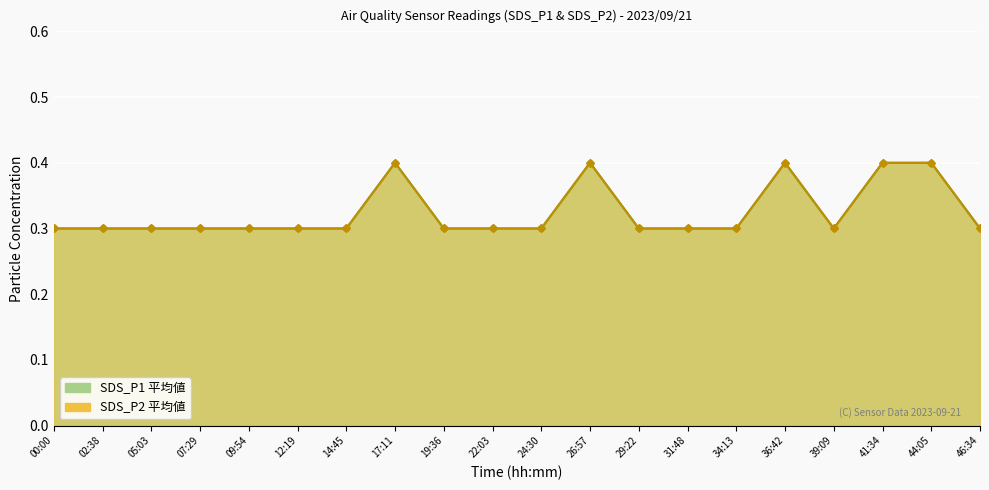

List the labels in order of SDS_P2 value, smallest first.

00:00, 02:38, 05:03, 07:29, 09:54, 12:19, 14:45, 19:36, 22:03, 24:30, 29:22, 31:48, 34:13, 39:09, 46:34, 17:11, 26:57, 36:42, 41:34, 44:05